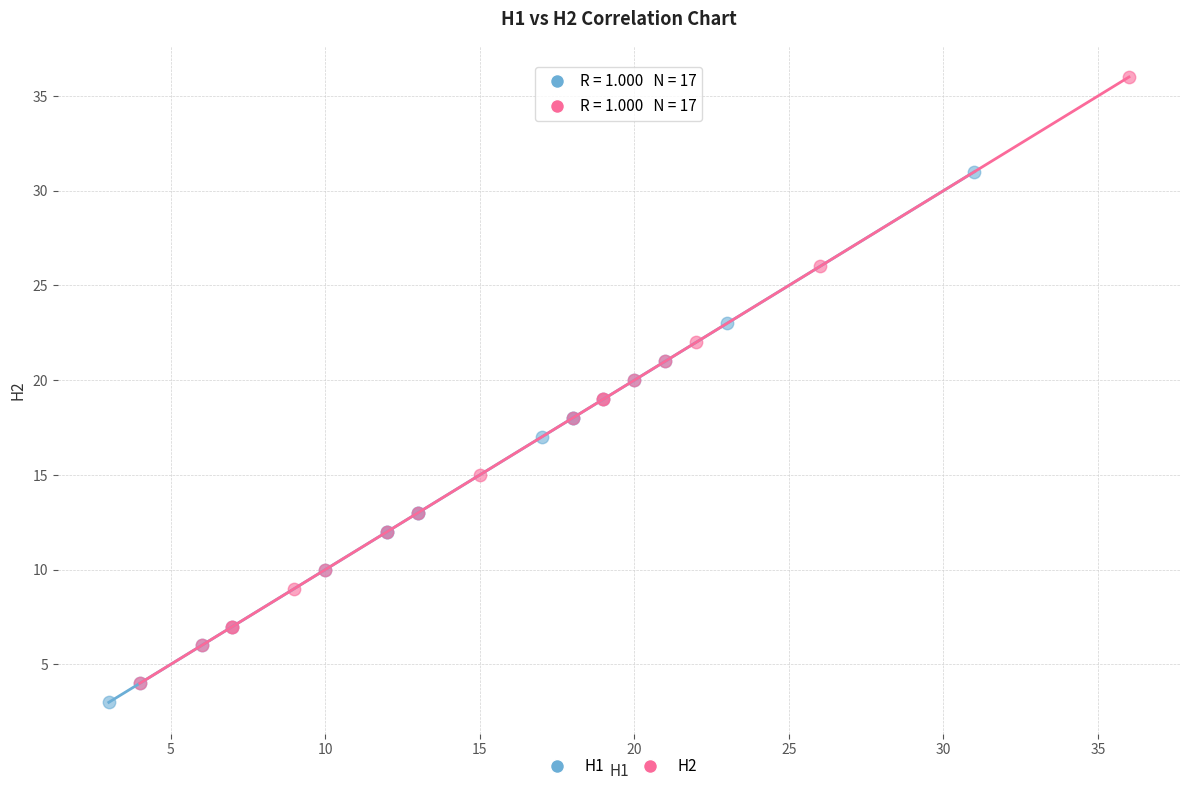

Which series contains the lowest Y value?

H1